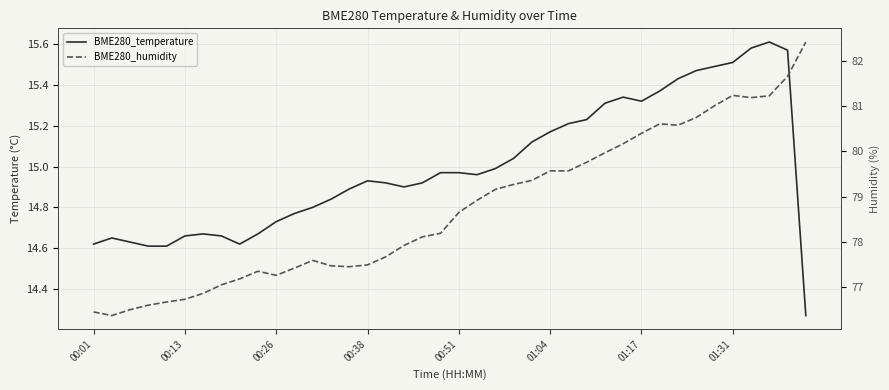

Which series has the widest spread of values?

BME280_humidity